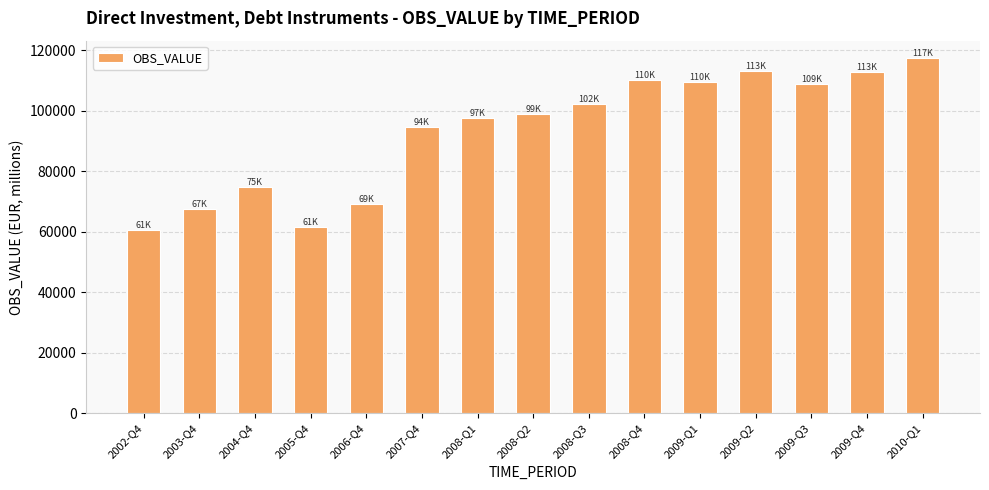

What position from the right is 2009-Q1?

5